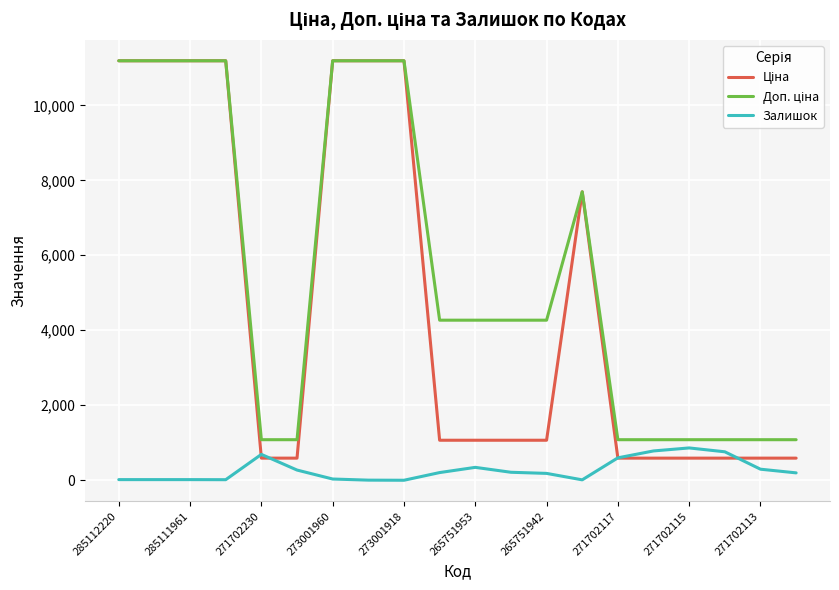

What is the maximum value shown in the chart?

11188.2